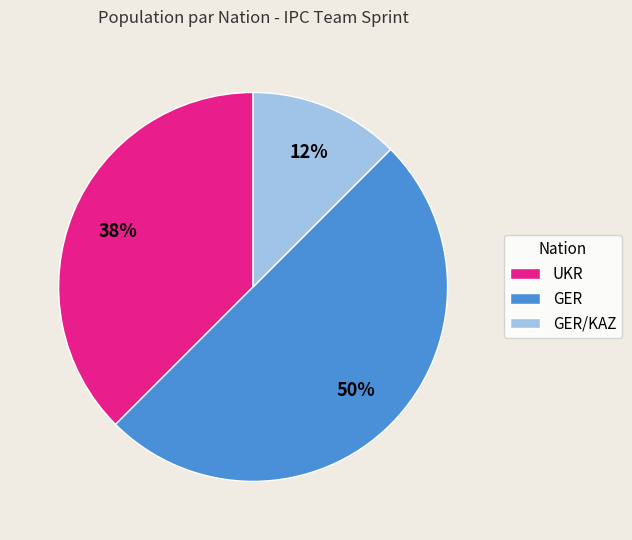

Between GER and GER/KAZ, which is larger?

GER